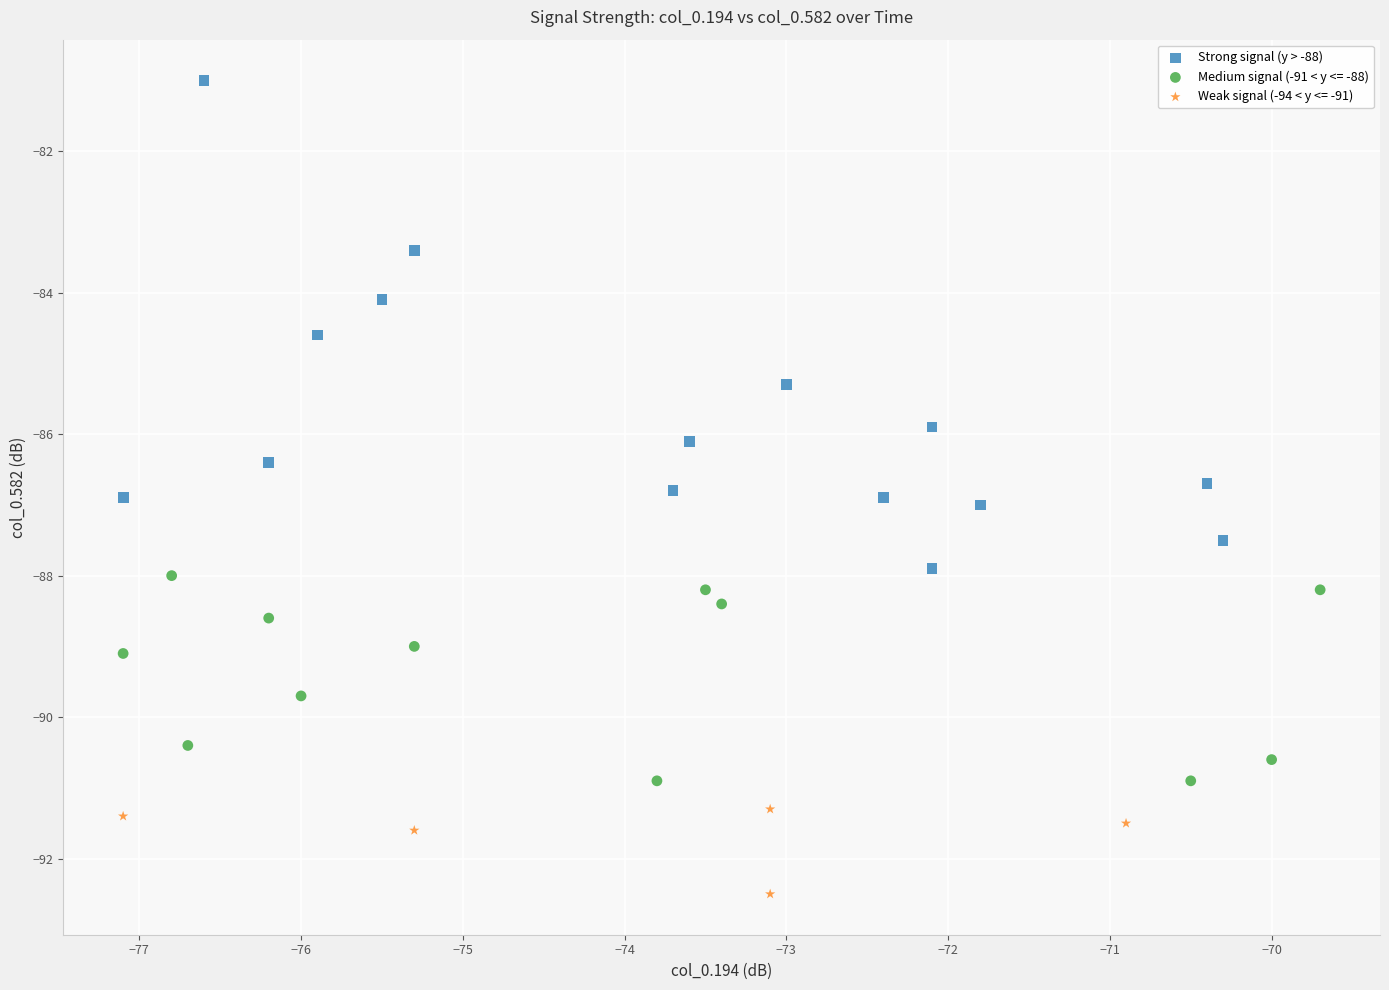

Which series has the widest spread of Y values?

Strong signal (y > -88)